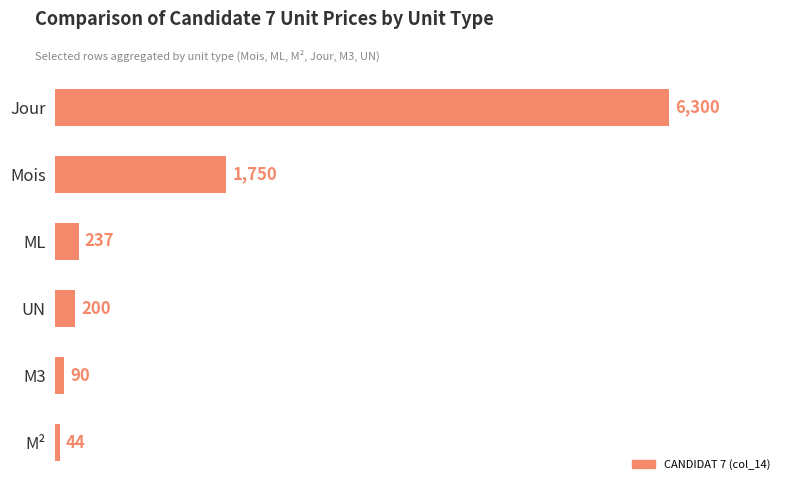

What position from the top is Mois?

2